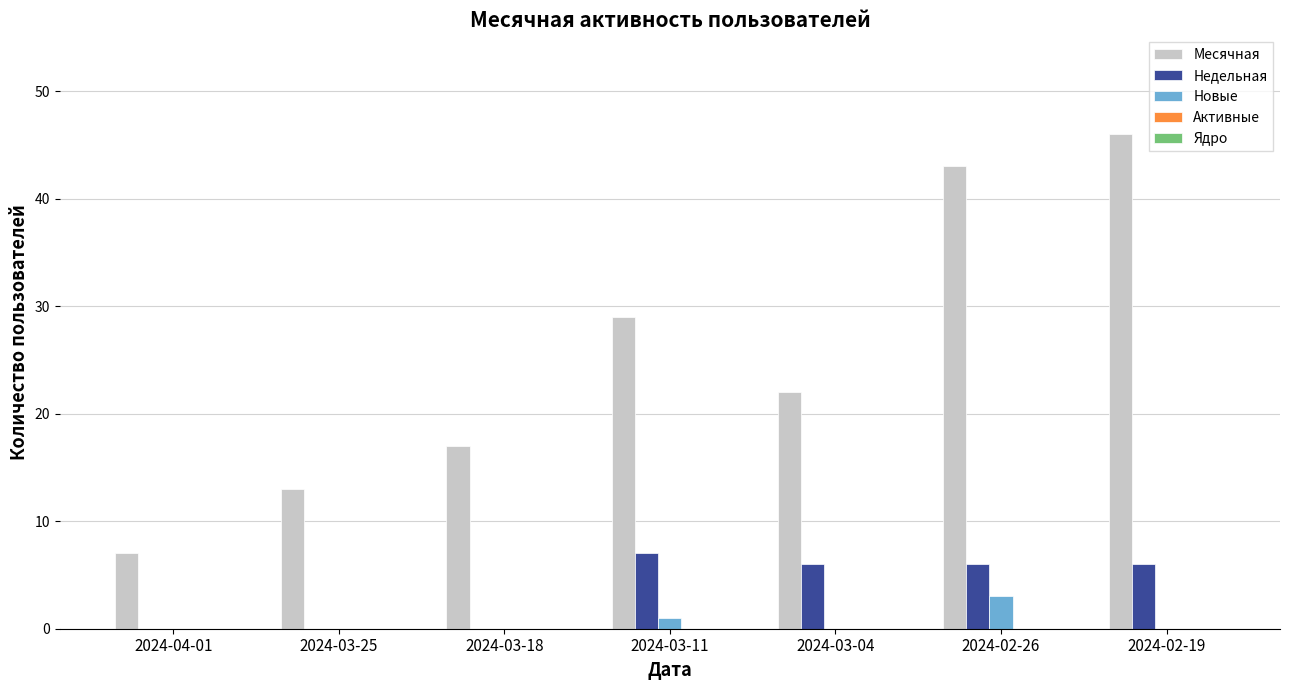

What is the sum of all Недельная values?

25